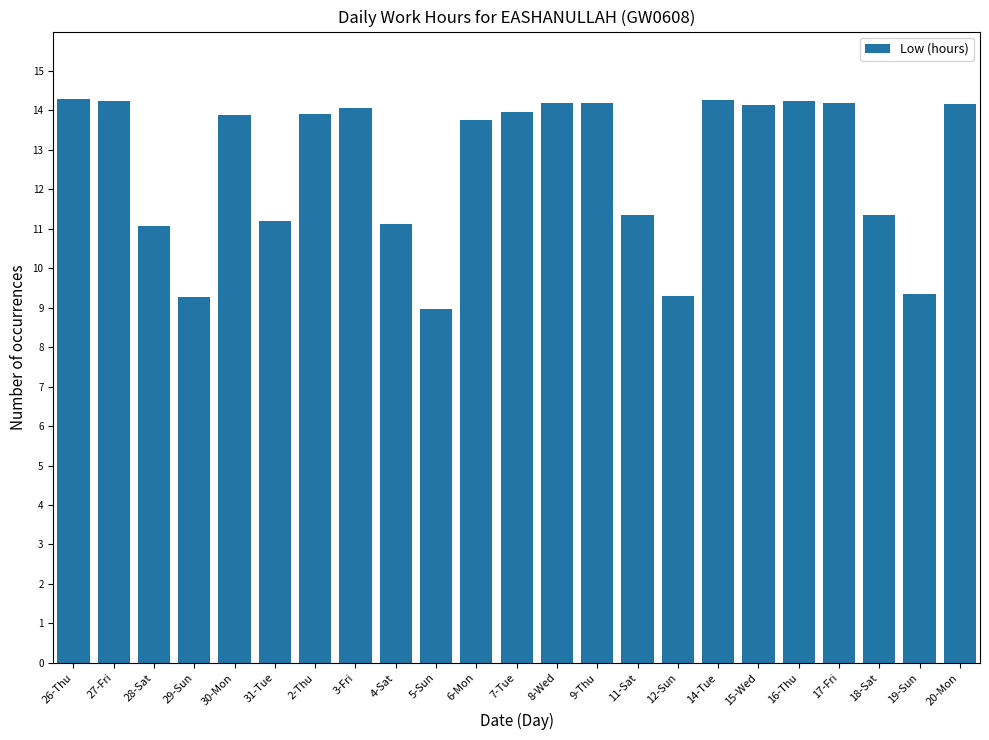

Which has a higher value, 8-Wed or 6-Mon?

8-Wed